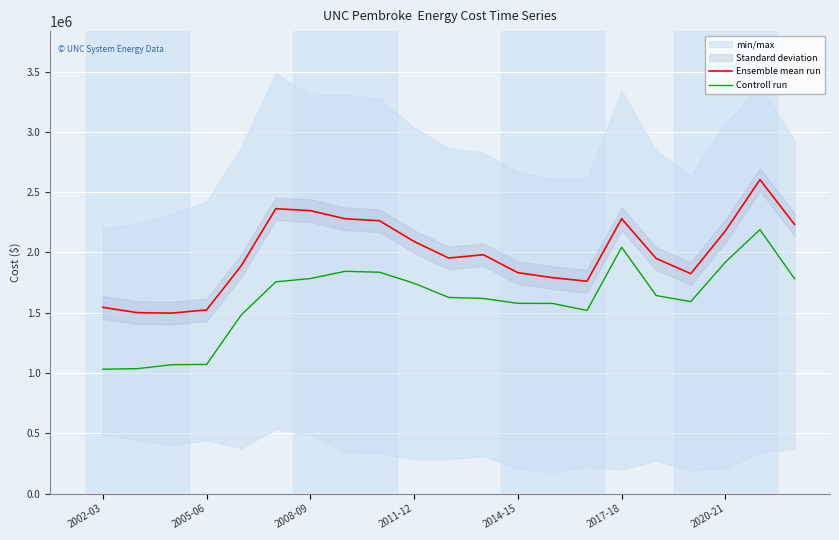

True or false: Controll run and Ensemble mean run cross at least once.

False